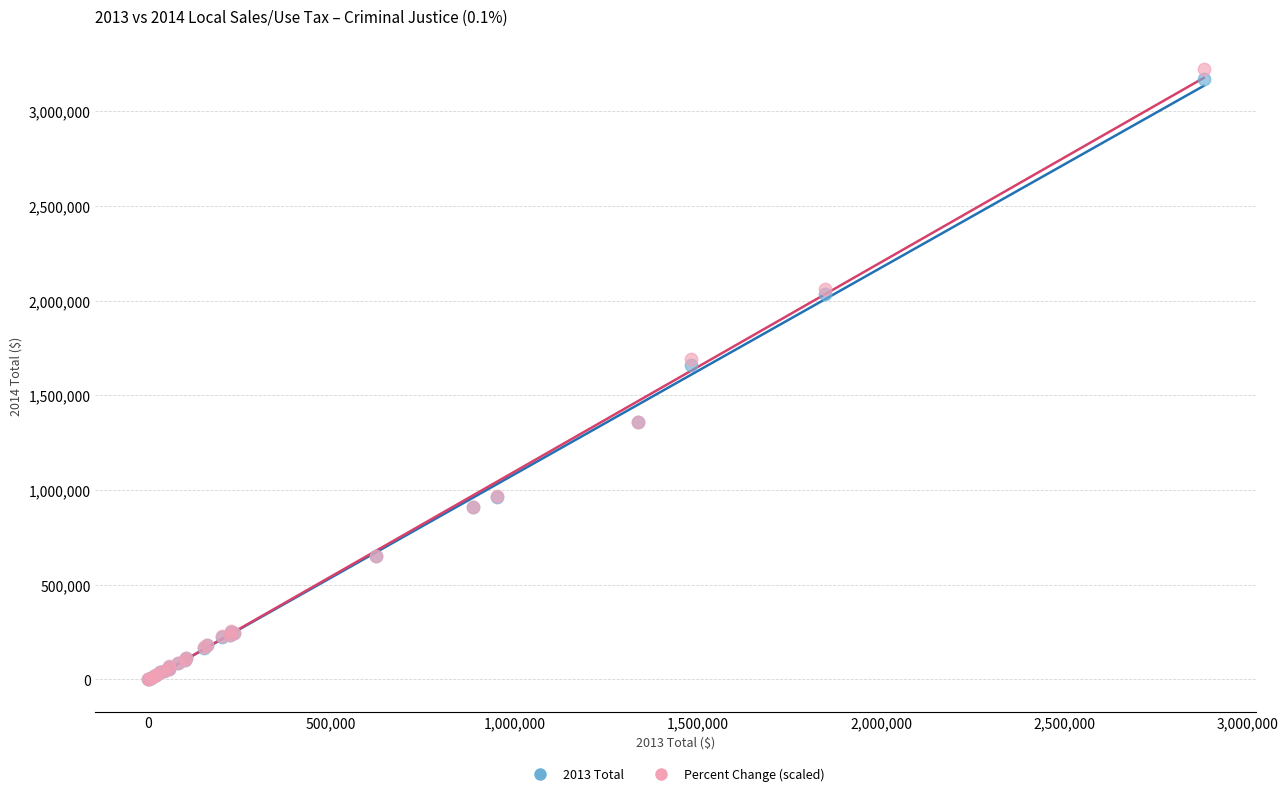

Which series has the largest Y range (max minus min)?

Percent Change (scaled)